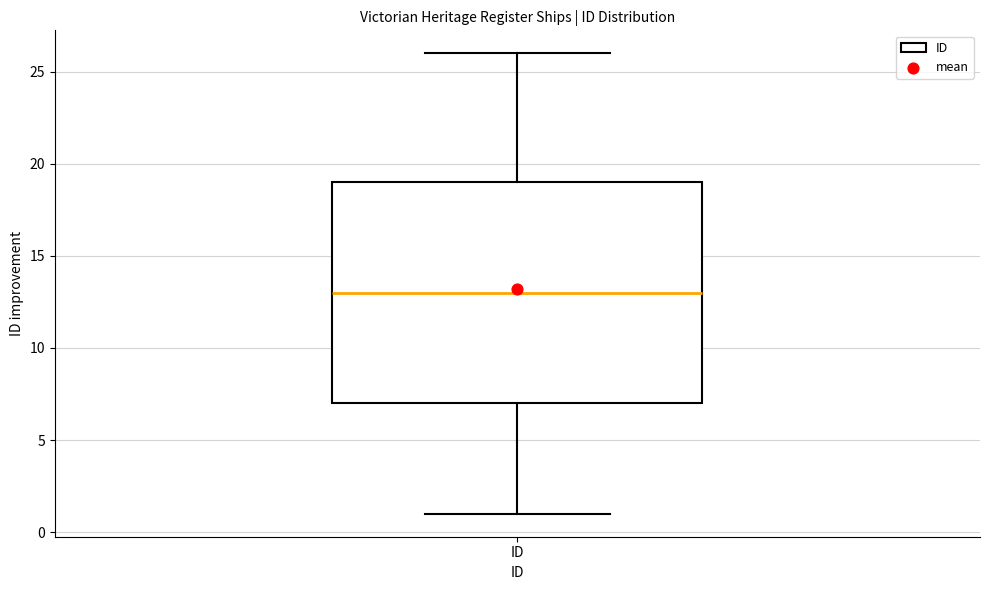

Where is the upper edge of the box for ID on the y-axis? The values are not printed on the chart, so give them approximately, as read against the axis.

19